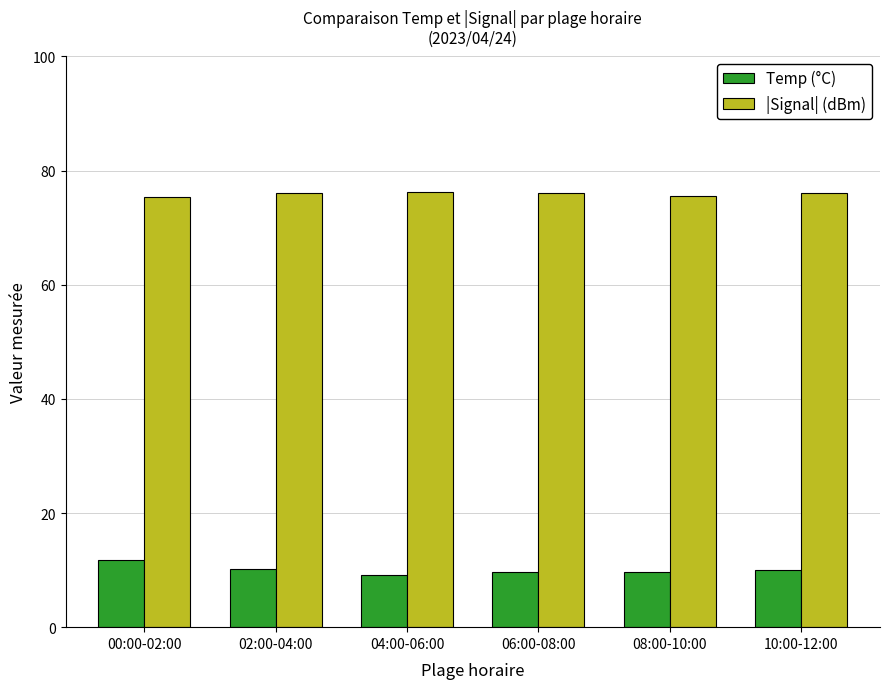

The |Signal| (dBm) series shows 129.3 at 06:00-08:00. True or false?

False